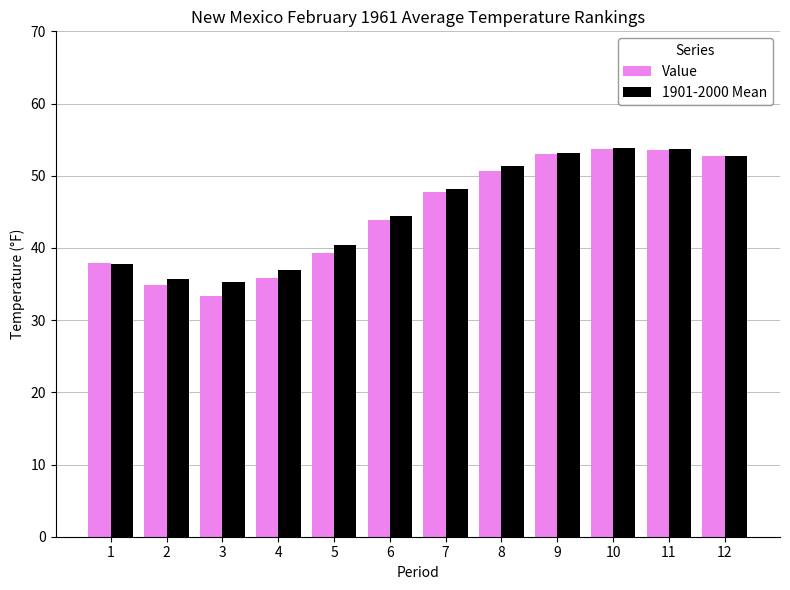

What is the value of the Value bar at the 2nd from the left?

34.8